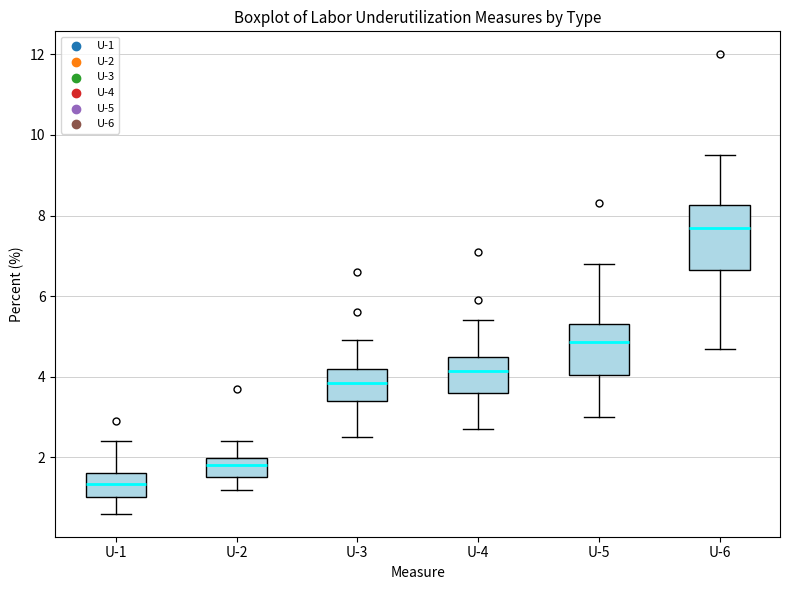

Reading left to right, read every box against the y-axis: the position of its median line, the range the box covers, and the ends of its whiskers. The values are not printed on the chart, so give them approximately, as read against the axis.

U-1: median 1.4, box 1.0 to 1.6, whiskers 0.6 to 2.4
U-2: median 1.8, box 1.6 to 2.0, whiskers 1.2 to 2.4
U-3: median 3.8, box 3.4 to 4.2, whiskers 2.6 to 5.0
U-4: median 4.2, box 3.6 to 4.6, whiskers 2.8 to 5.4
U-5: median 4.8, box 4.0 to 5.4, whiskers 3.0 to 6.8
U-6: median 7.8, box 6.6 to 8.2, whiskers 4.8 to 9.6